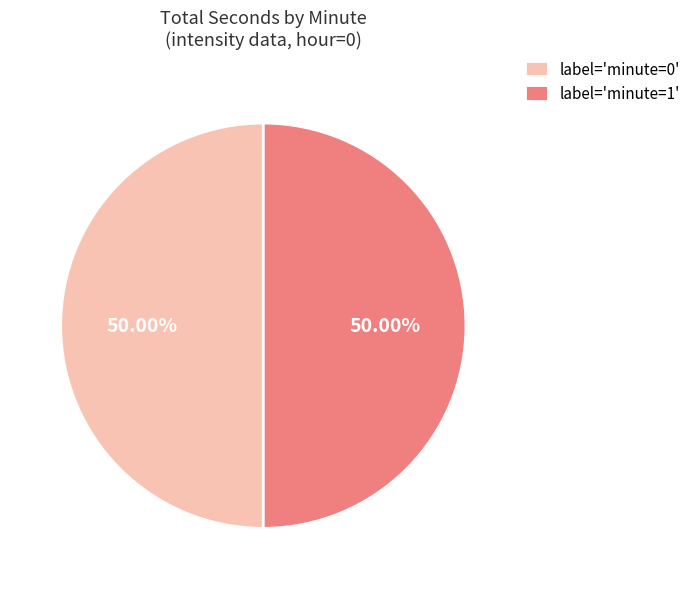

What is the ratio of the value at label='minute=1' to the value at label='minute=0'?

1.0